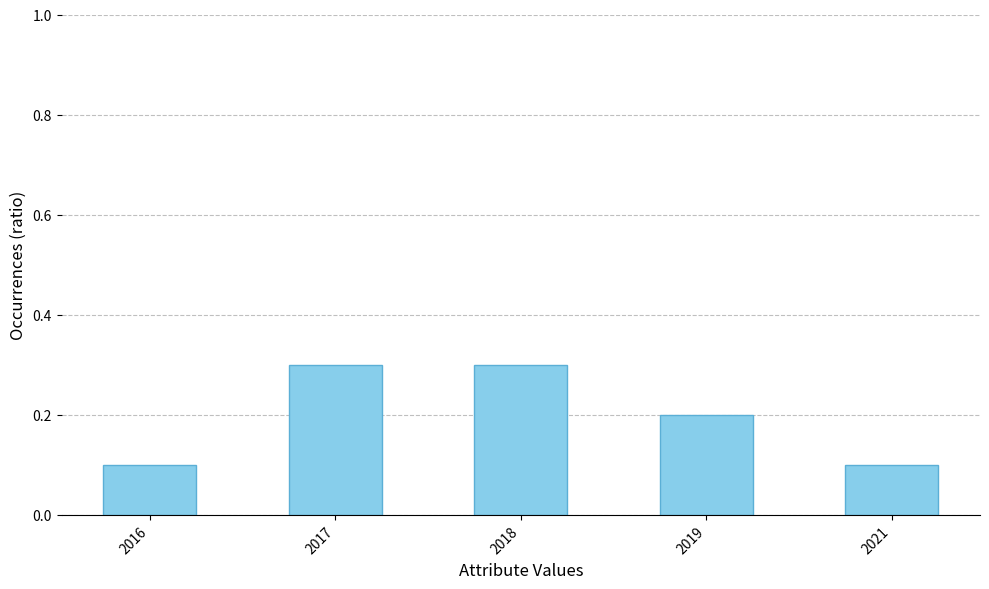

Count the values in the range 0 to 1.

5